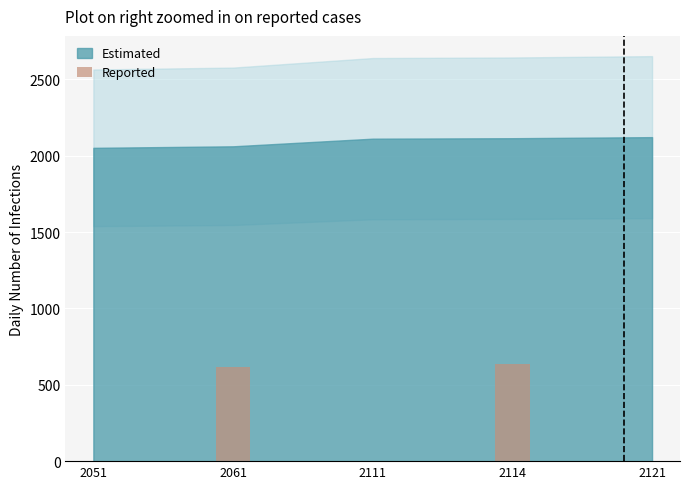

Read the value at 2061.

618.3